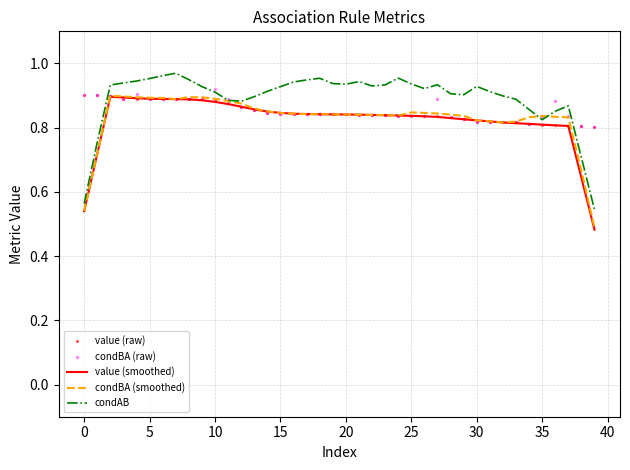

Which series has the largest total across all categories?

condAB